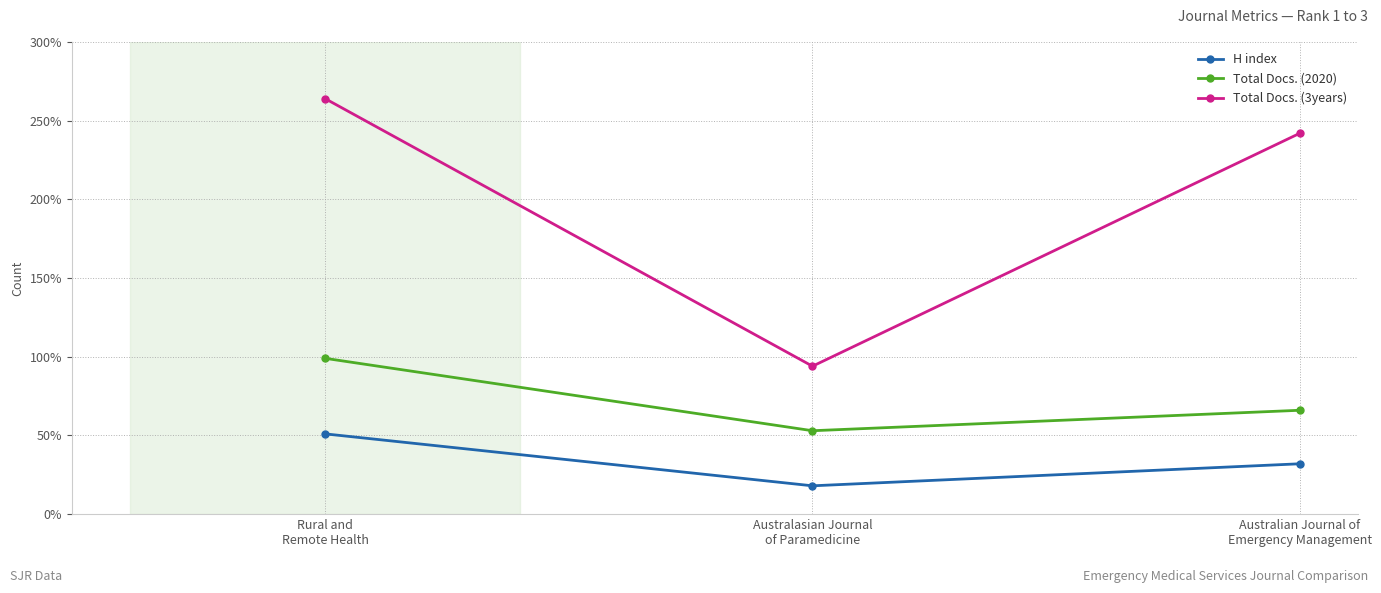

Count the number of data series in this chart.

3